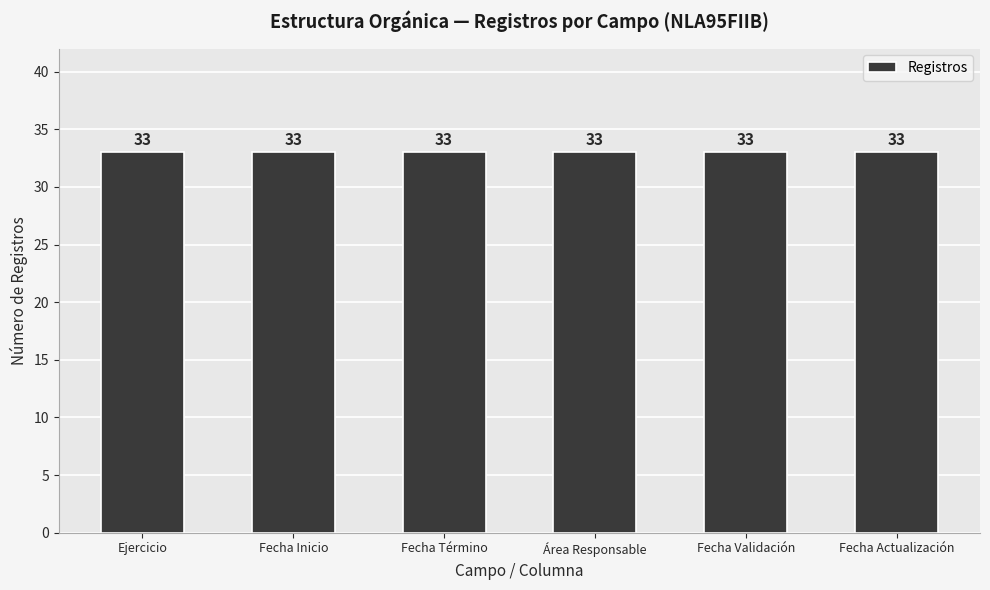

Does the chart contain stacked bars?

No